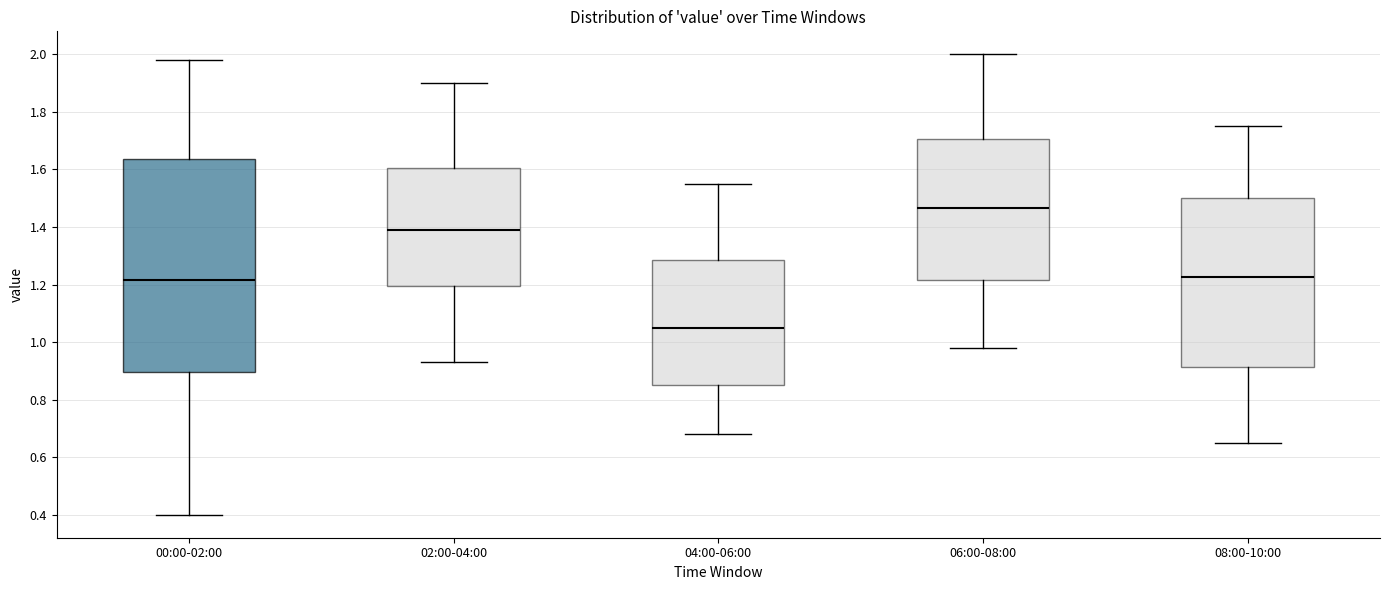

Reading left to right, transcribe this box plot: for each box, give where its median line is, the range the box spans, and where its two whiskers end, as read against the y-axis. The values are not printed on the chart, so give them approximately, as read against the axis.

00:00-02:00: median 1.22, box 0.90 to 1.64, whiskers 0.40 to 1.98
02:00-04:00: median 1.40, box 1.20 to 1.60, whiskers 0.94 to 1.90
04:00-06:00: median 1.06, box 0.86 to 1.28, whiskers 0.68 to 1.56
06:00-08:00: median 1.46, box 1.22 to 1.70, whiskers 0.98 to 2.00
08:00-10:00: median 1.22, box 0.92 to 1.50, whiskers 0.66 to 1.76